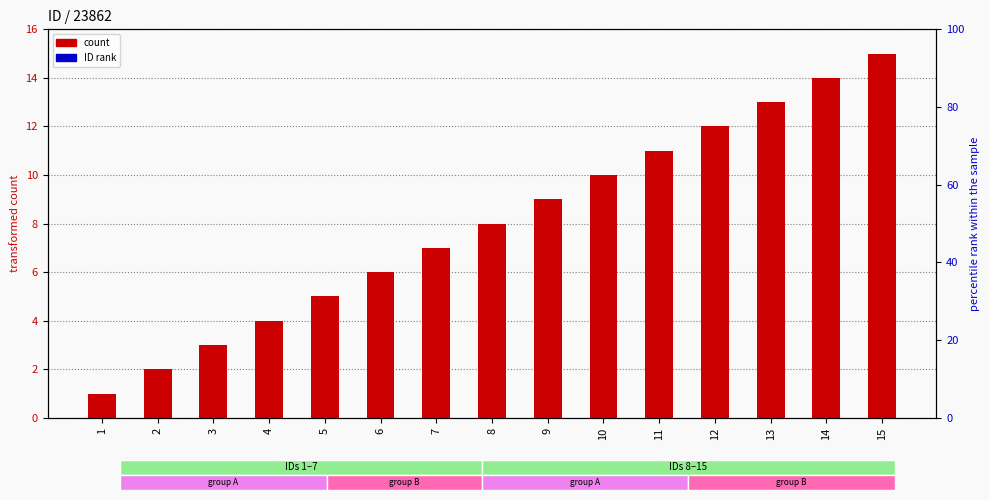

Which category has the lowest value across all series?

1